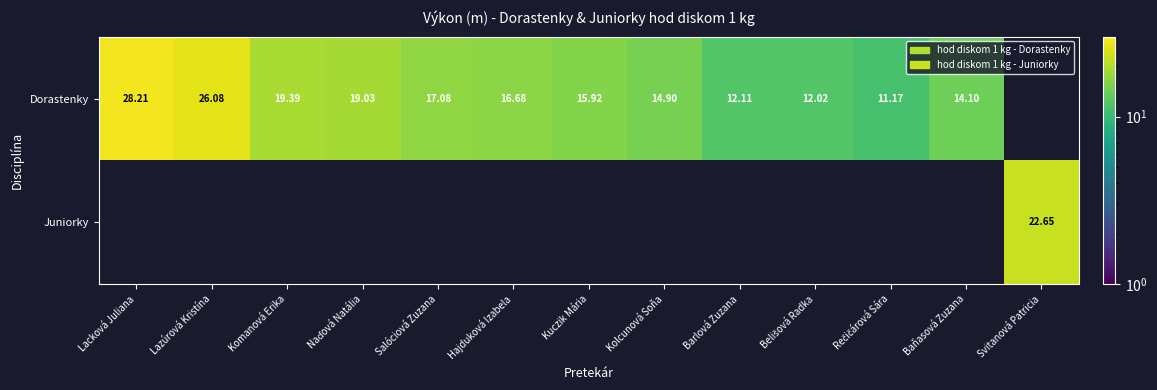

Where does the Dorastenky series first go above 16?

Lacková Juliana